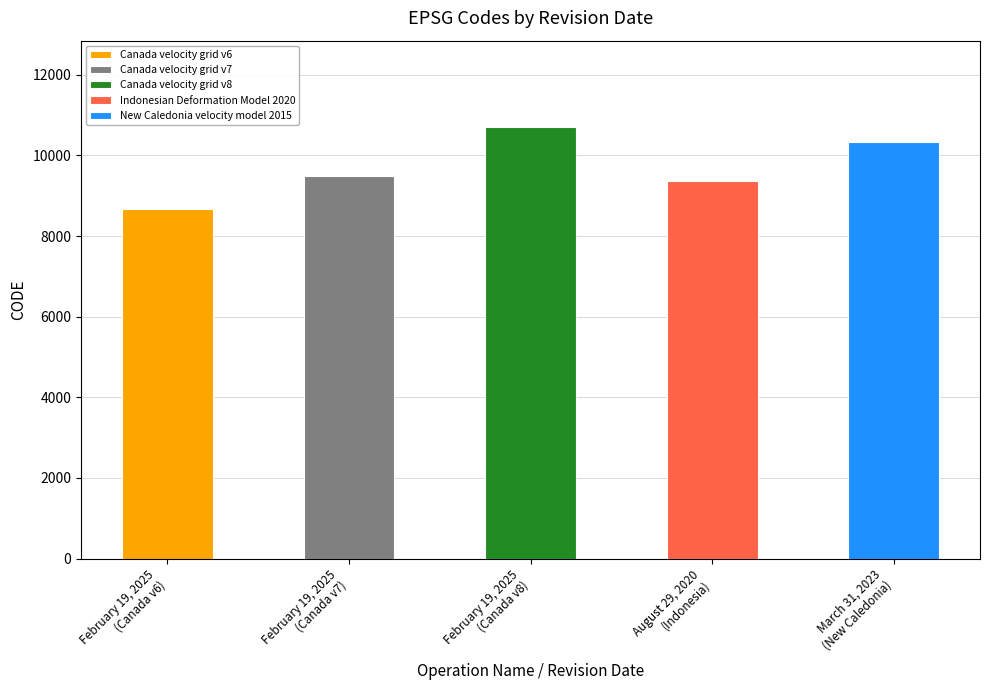

Reading left to right, what are all the values shown in this chart?

8676	9483	10707	9375	10323